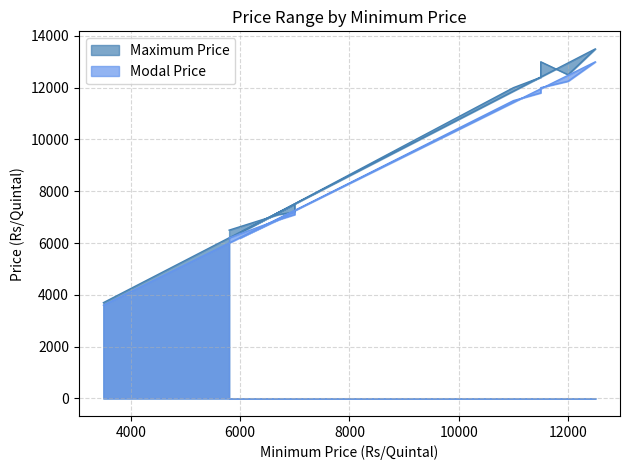

Between 5800 and 3500, which series saw the biggest shift?

Maximum Price